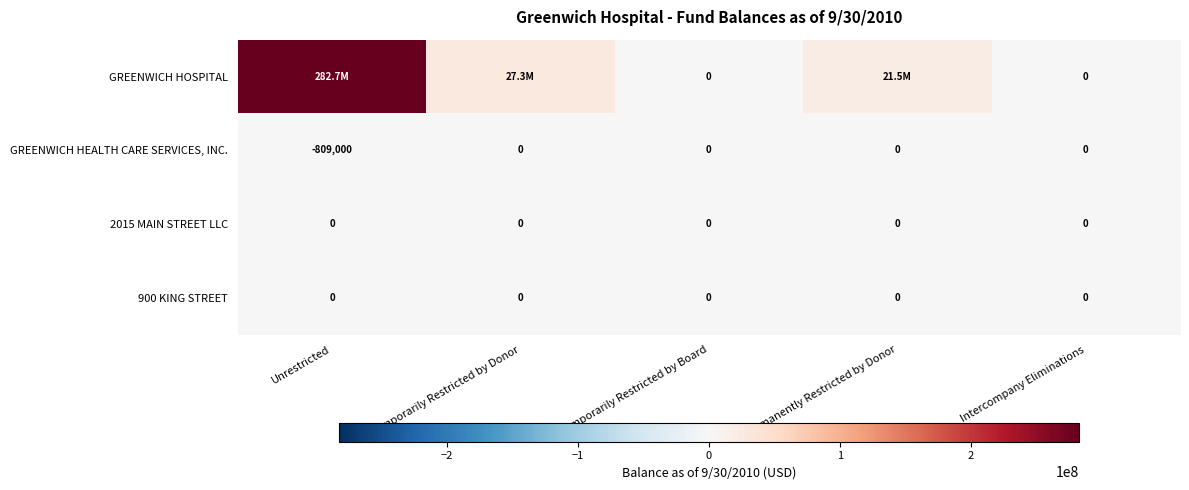

True or false: GREENWICH HEALTH CARE SERVICES, INC. has a value of -564288 at Intercompany Eliminations.

False